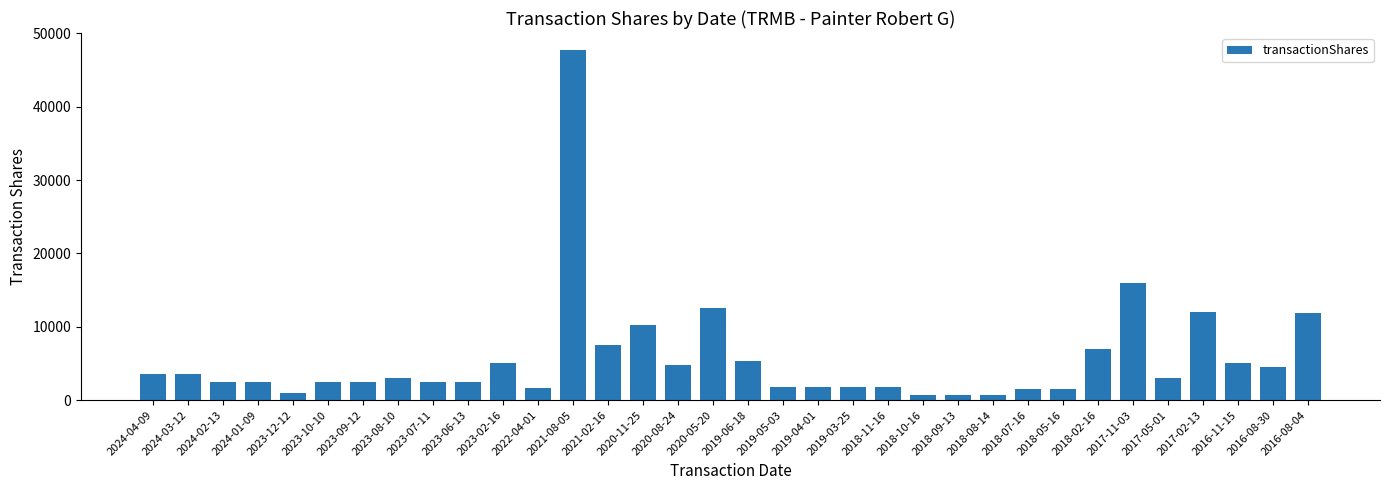

What is the maximum value shown in the chart?

47660